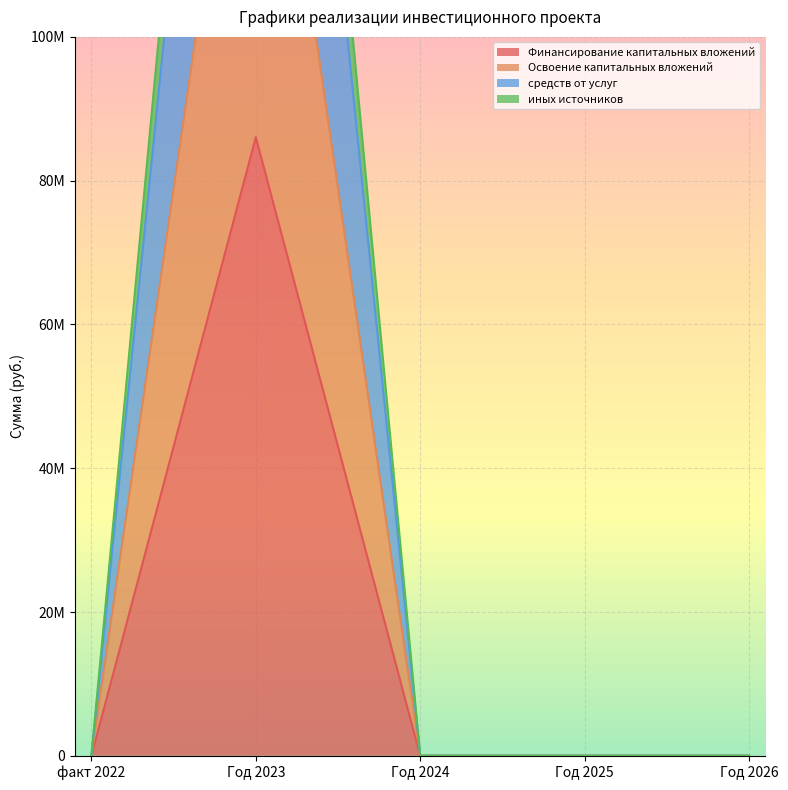

Where is the first local maximum for Финансирование капитальных вложений?

Год 2023